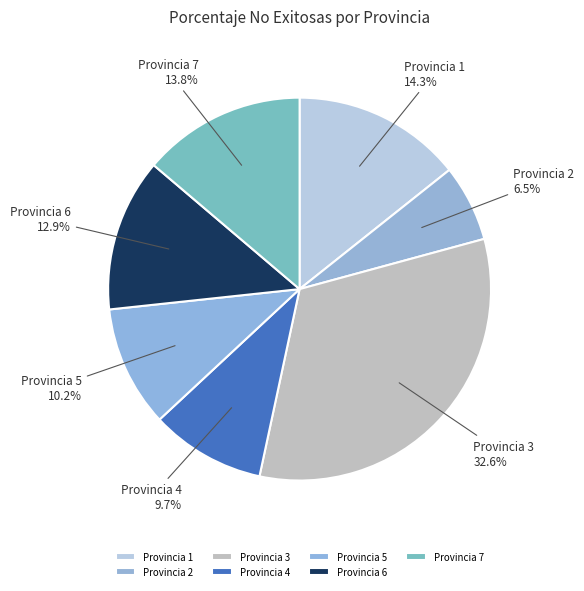

What portion of the pie excludes Provincia 7?

86.2%